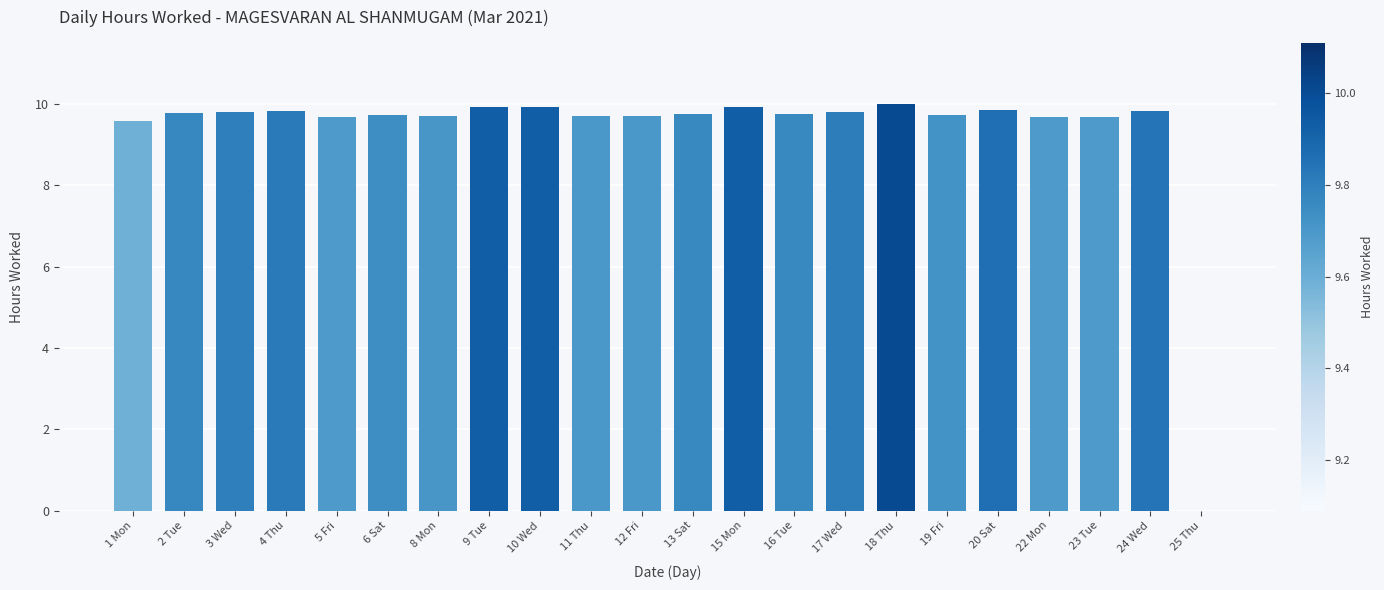

What is the maximum value shown in the chart?

10.0